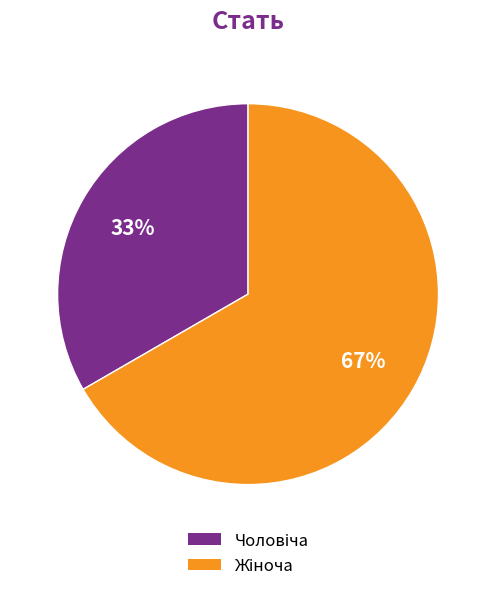

To the nearest percent, what is the average slice percentage?

50%